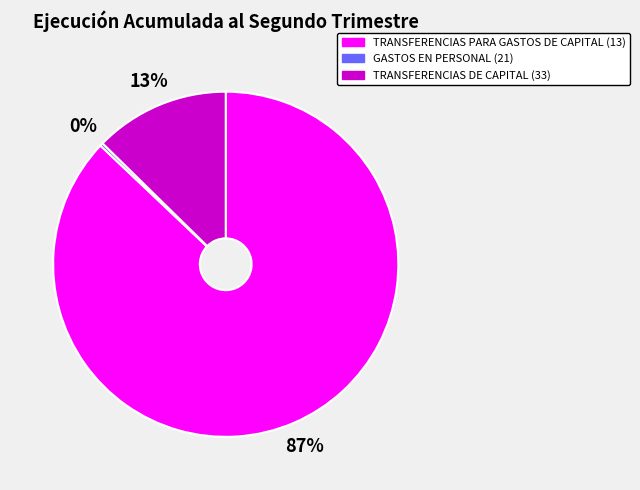

To the nearest percent, what percentage of the pie is TRANSFERENCIAS DE CAPITAL (33)?

13%